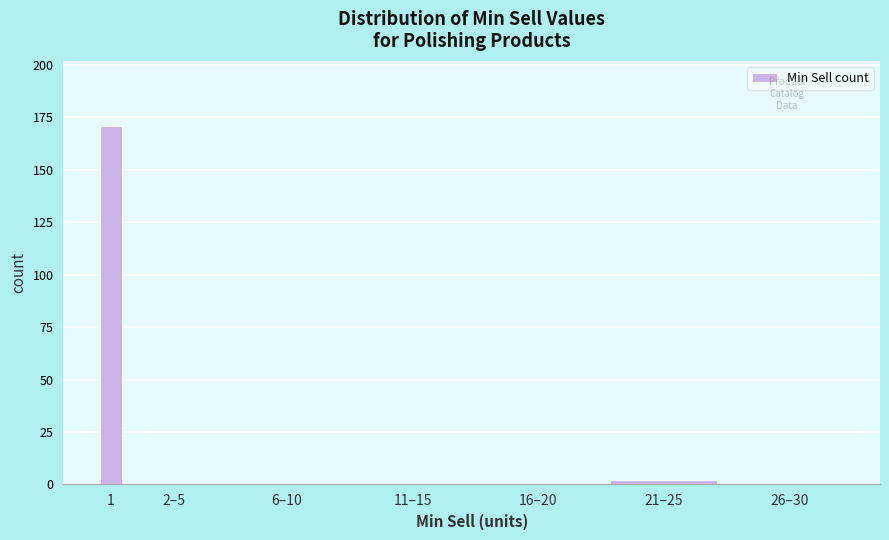

Reading left to right, what are all the values shown in this chart?

1=171	2–5=0	6–10=0	11–15=0	16–20=0	21–25=2	26–30=0